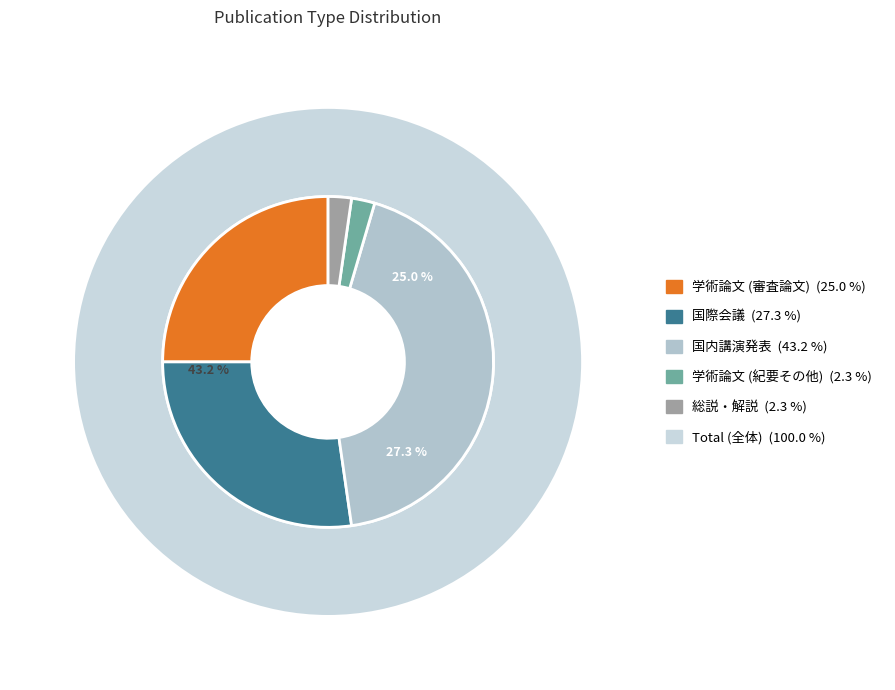

Does 総説・解説 account for over 50% of the chart?

No